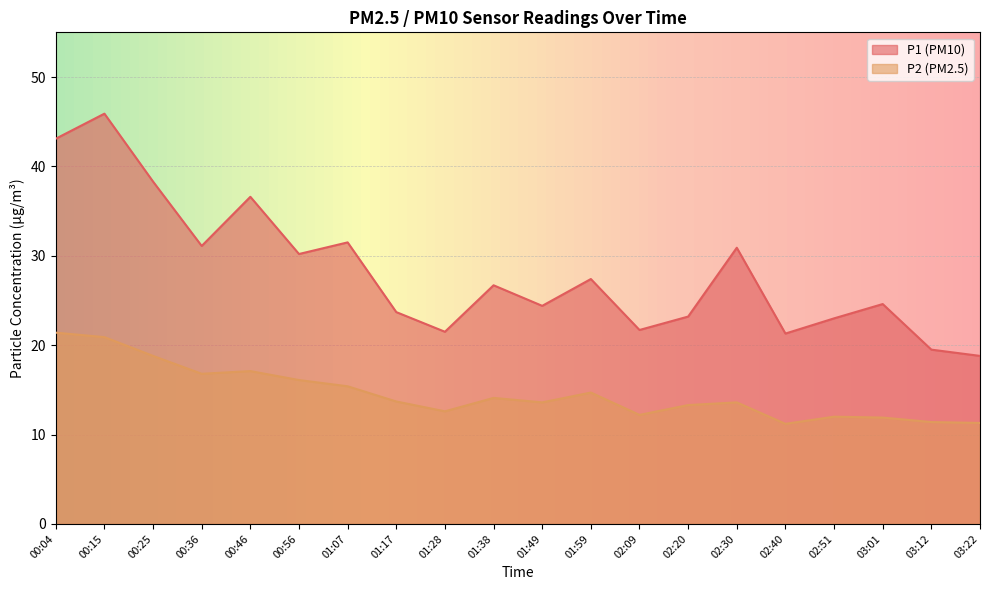

The P2 series shows 11.3 at 03:22. True or false?

True